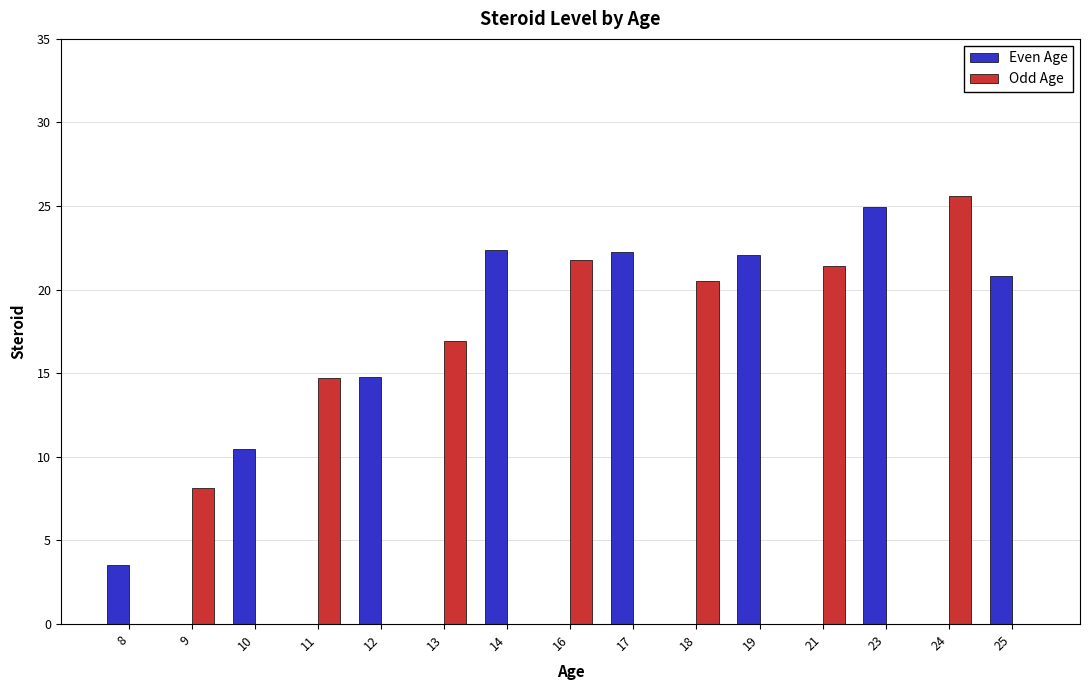

What is the sum of all Even Age values?

141.3